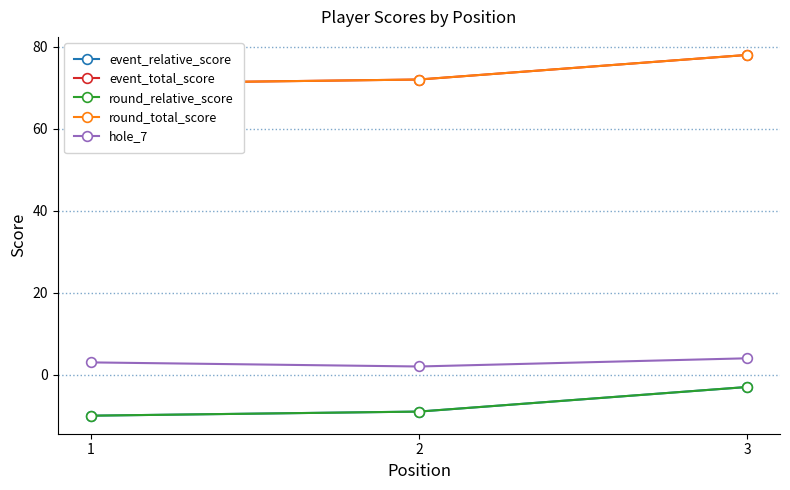

Read the round_relative_score value at 2.

-9